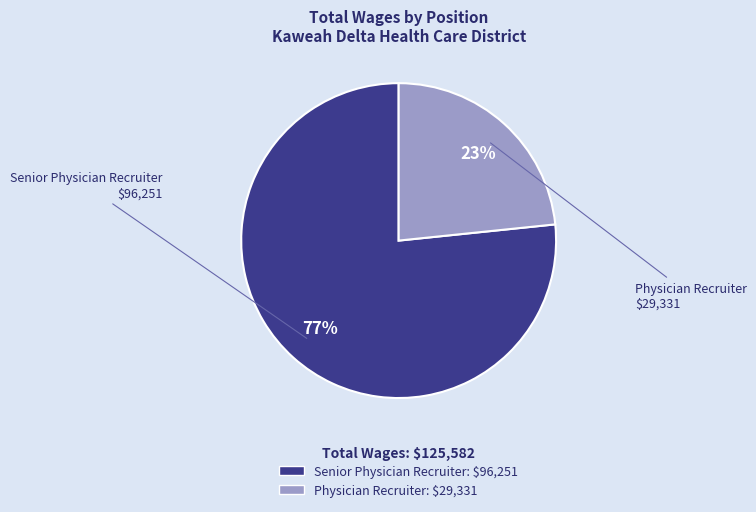

What percentage is the Senior Physician Recruiter slice, to the nearest percent?

77%